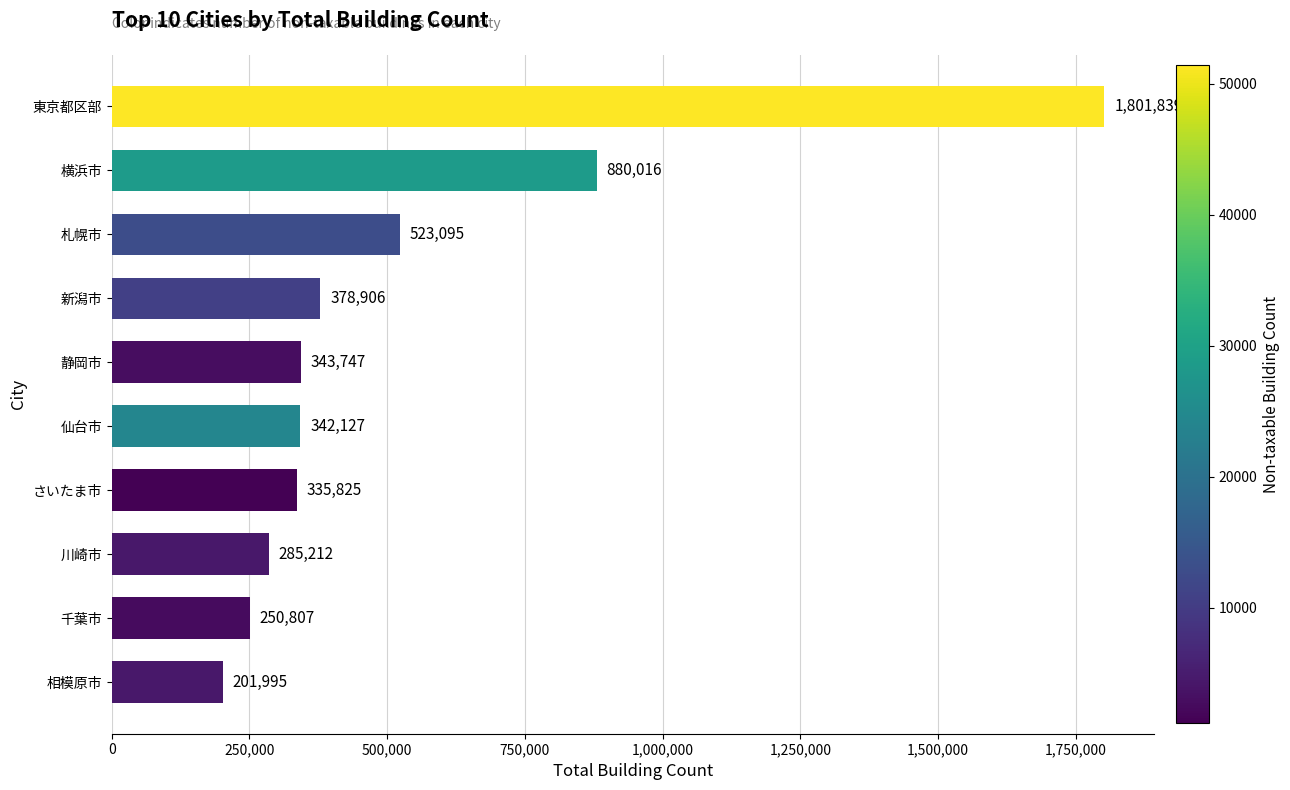

How many bars are there in total?

10